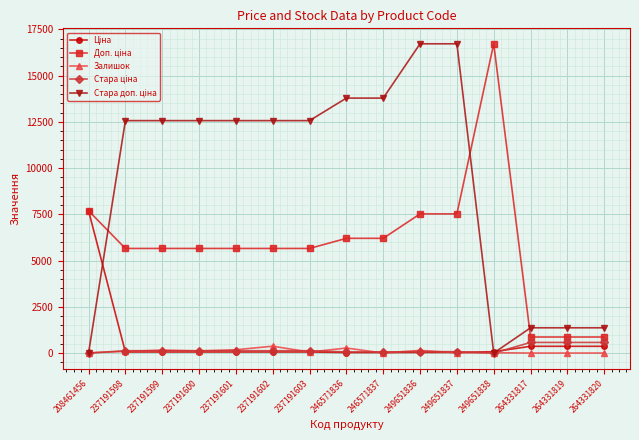

How many lines are shown in the chart?

5